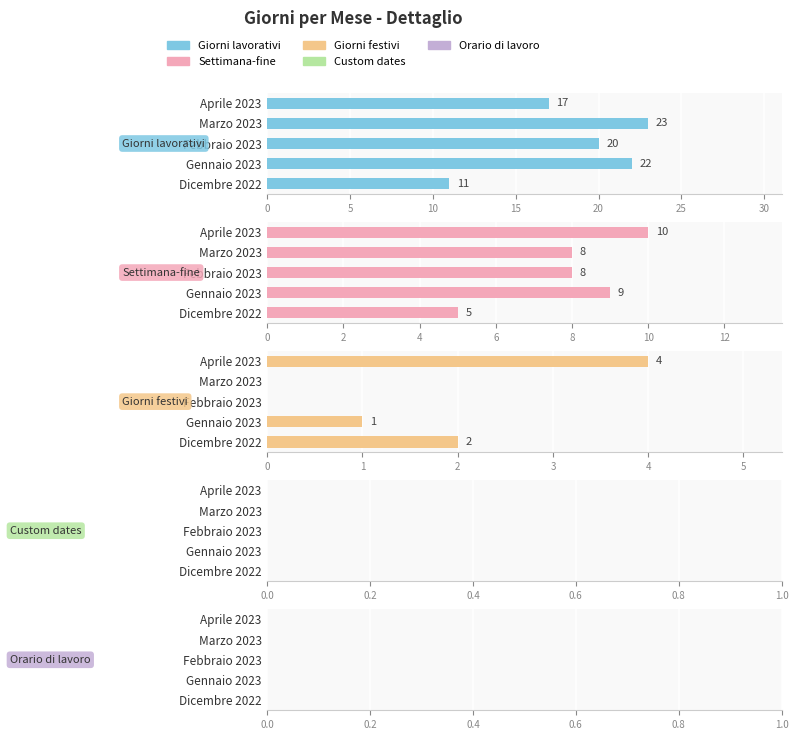

What is the average value of the Giorni festivi series?

1.4